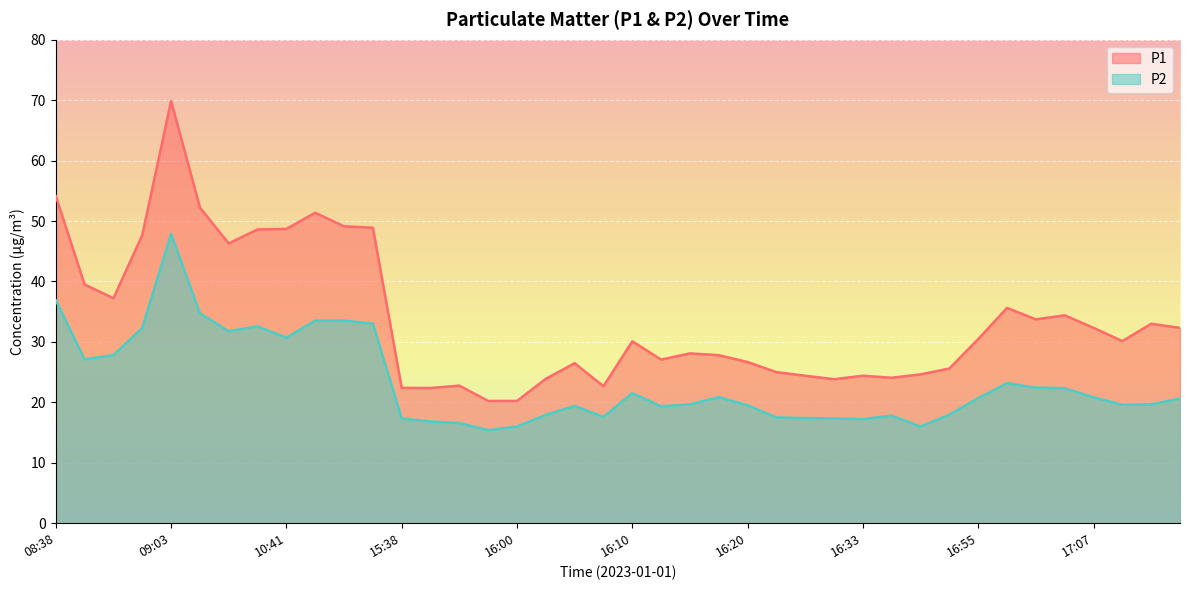

True or false: P2 and P1 intersect in this chart.

False